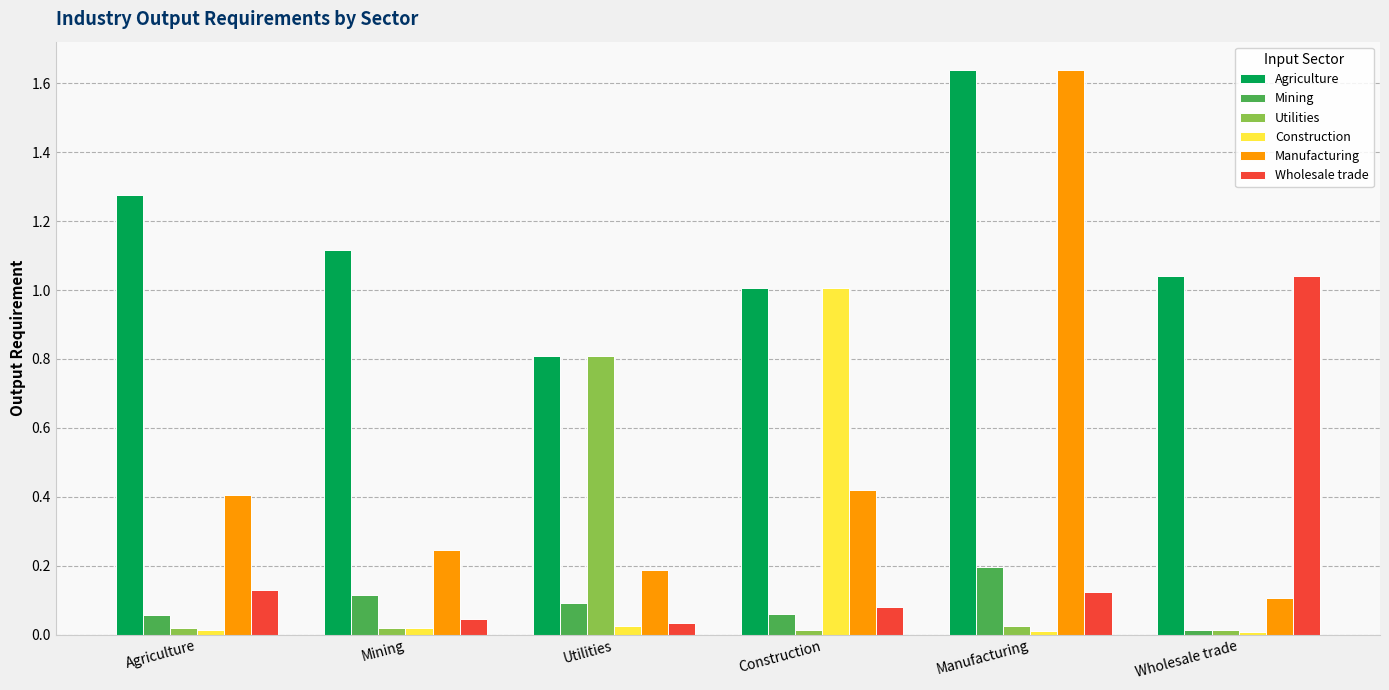

At which category is the sum across all series the highest?

Manufacturing